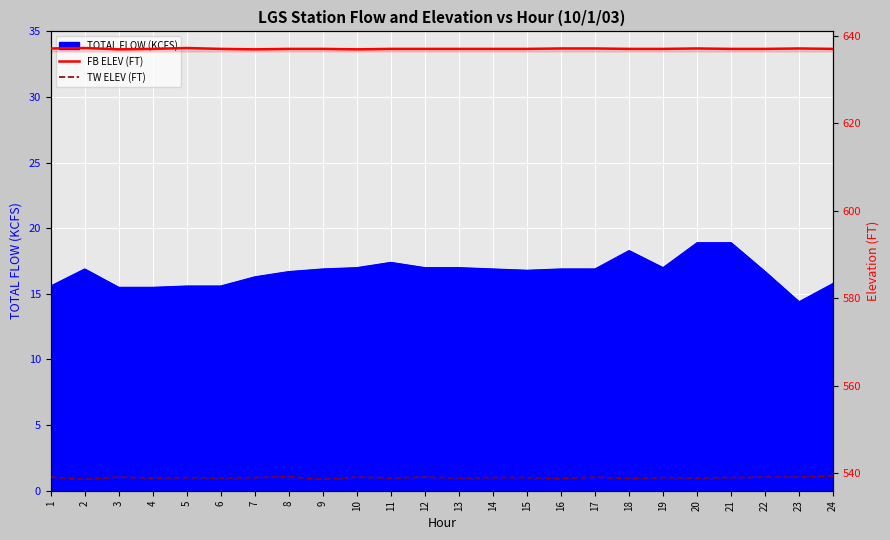

What is the lowest value of the TW ELEV (FT) series?

538.6